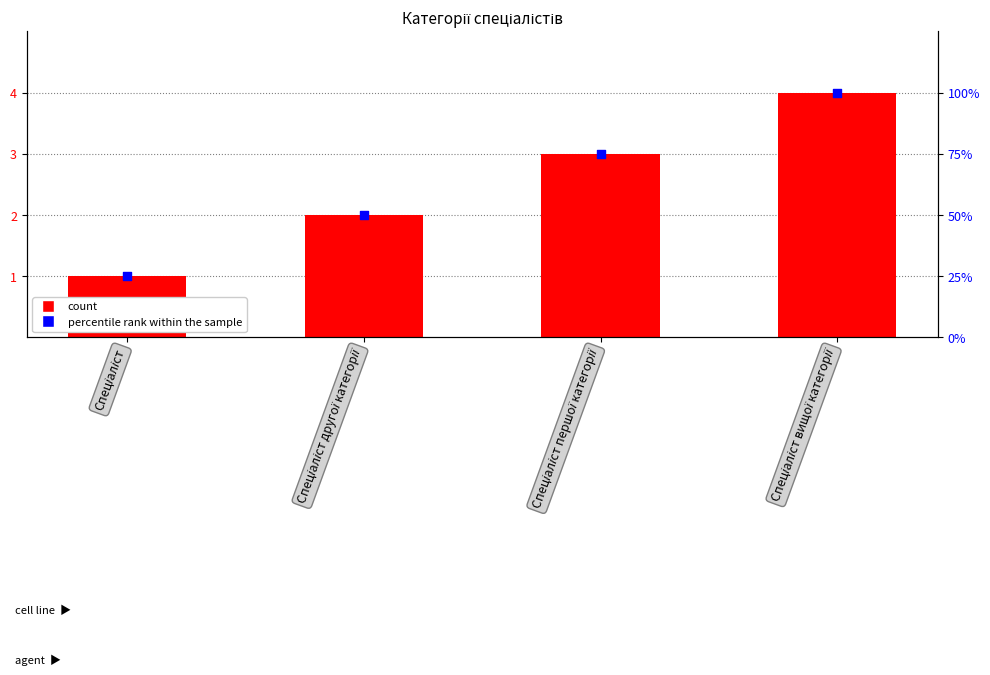

At how many categories does at least one series exceed 61?

2